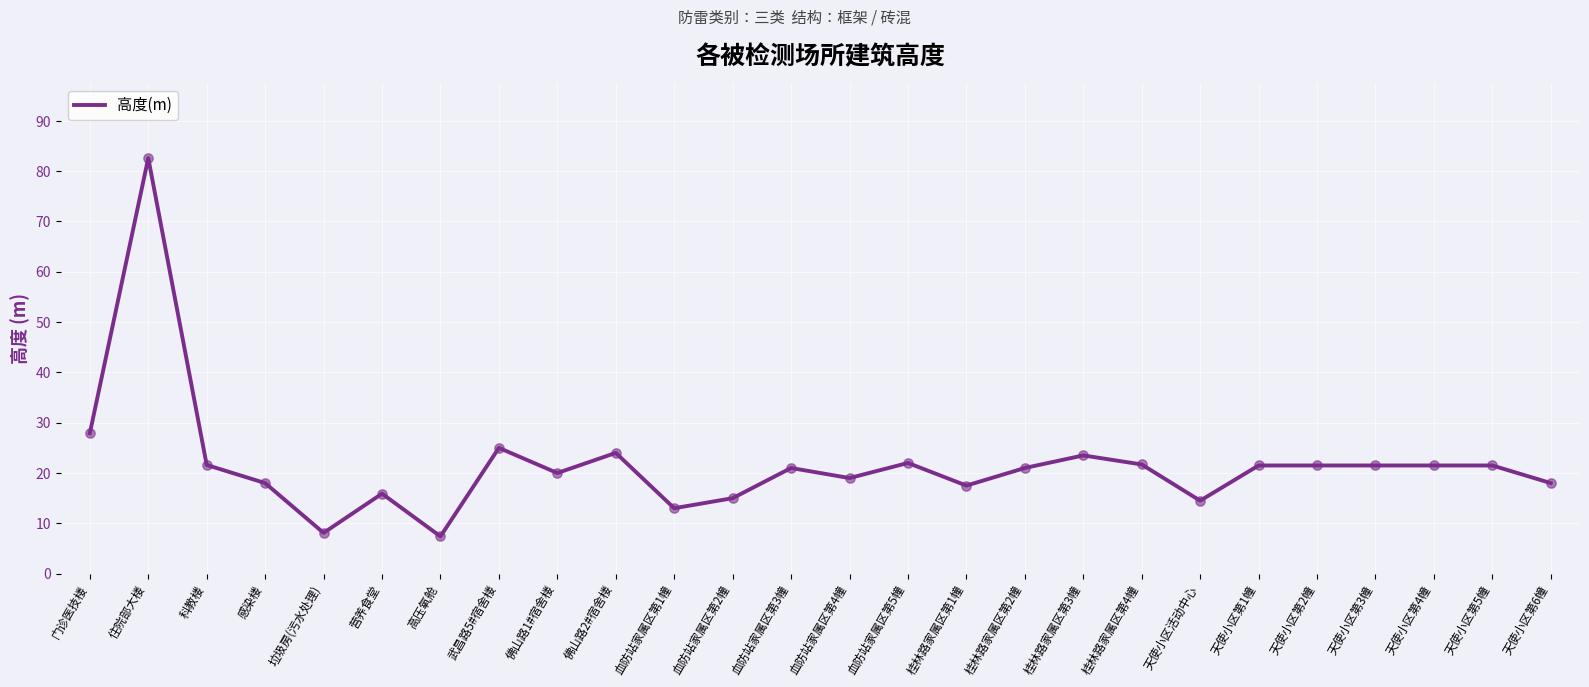

Between 佛山路1#宿舍楼 and 门诊医技楼, which is larger?

门诊医技楼